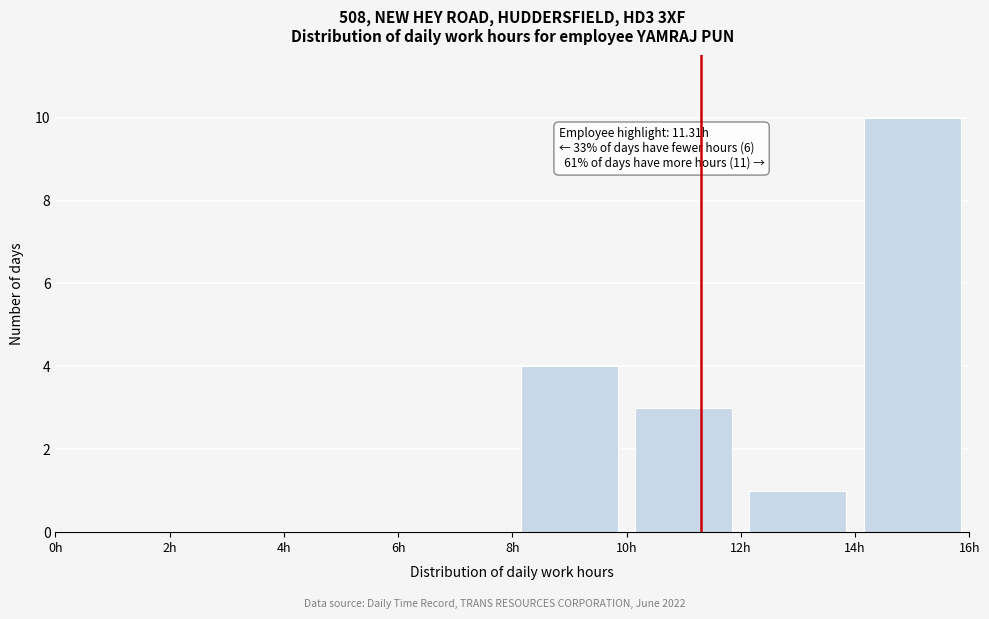

Over which range of the x-axis is the bar tallest?

14 to 16